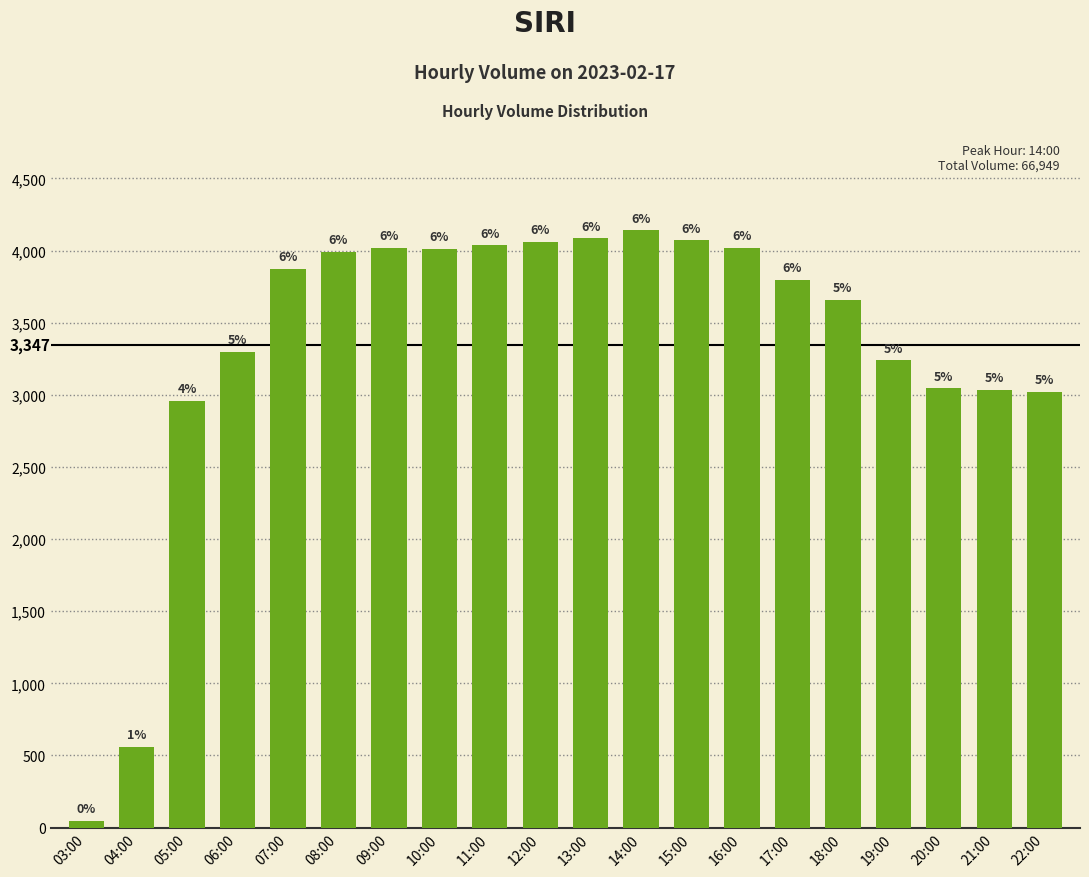

What is the sum of the values at 16:00 and 08:00?

8009